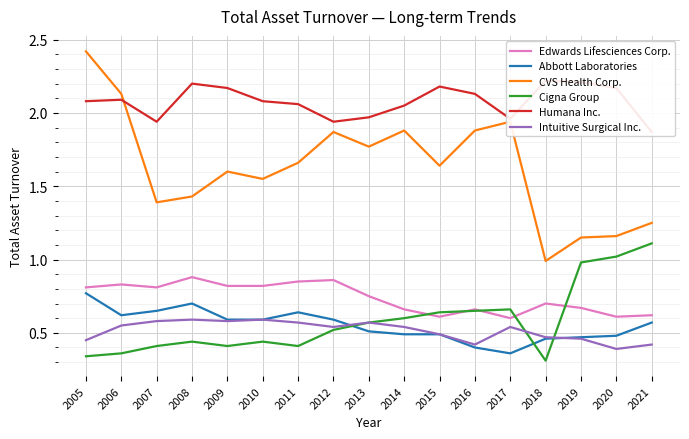

The CVS Health Corp. series shows 0.6 at 2021. True or false?

False